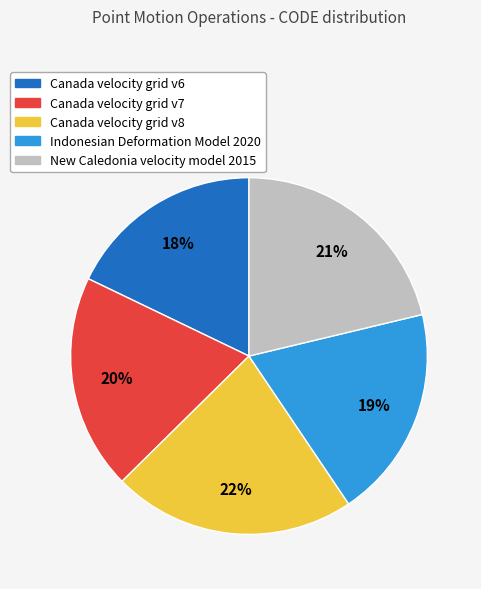

Which has a higher value, Canada velocity grid v6 or Canada velocity grid v8?

Canada velocity grid v8